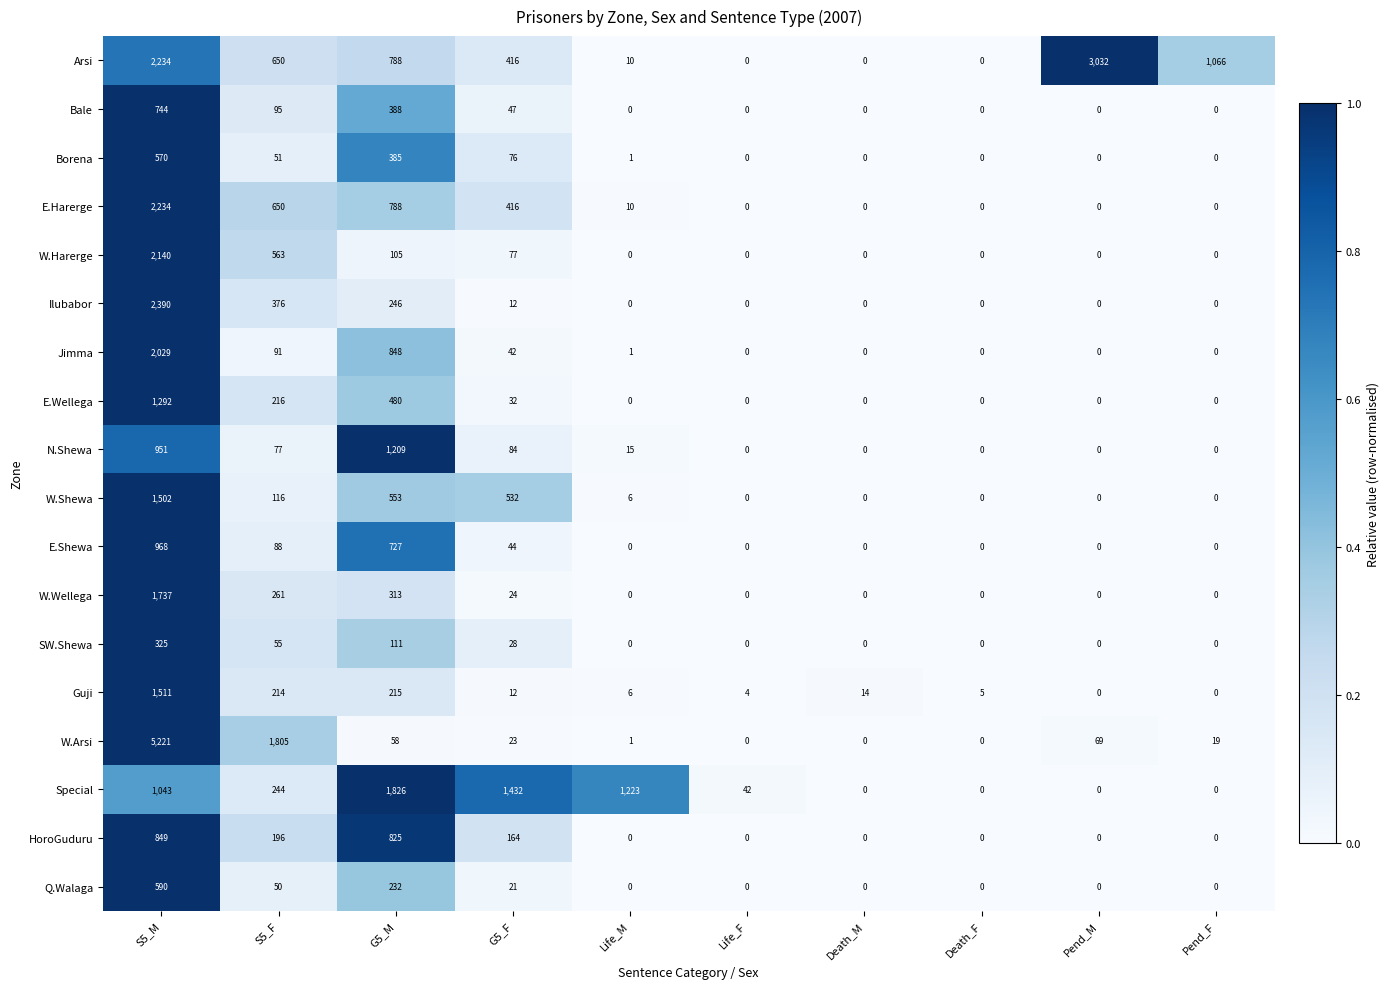

Which series changed the most between Life_M and Death_M?

Special